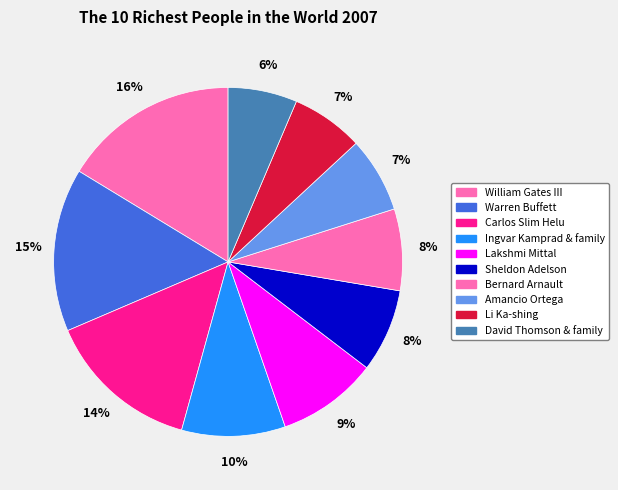

What is the largest slice in the pie chart?

William Gates III